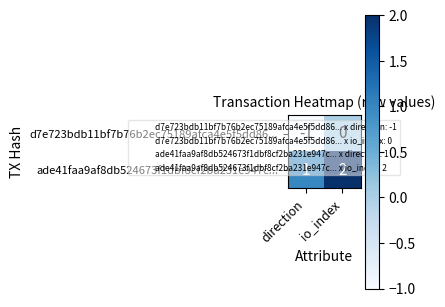

Rank the series by their average value, from lowest to highest.

d7e723bdb11bf7b76b2ec75189afca4e5f5dd86..., ade41faa9af8db524673f1dbf8cf2ba231e947c...